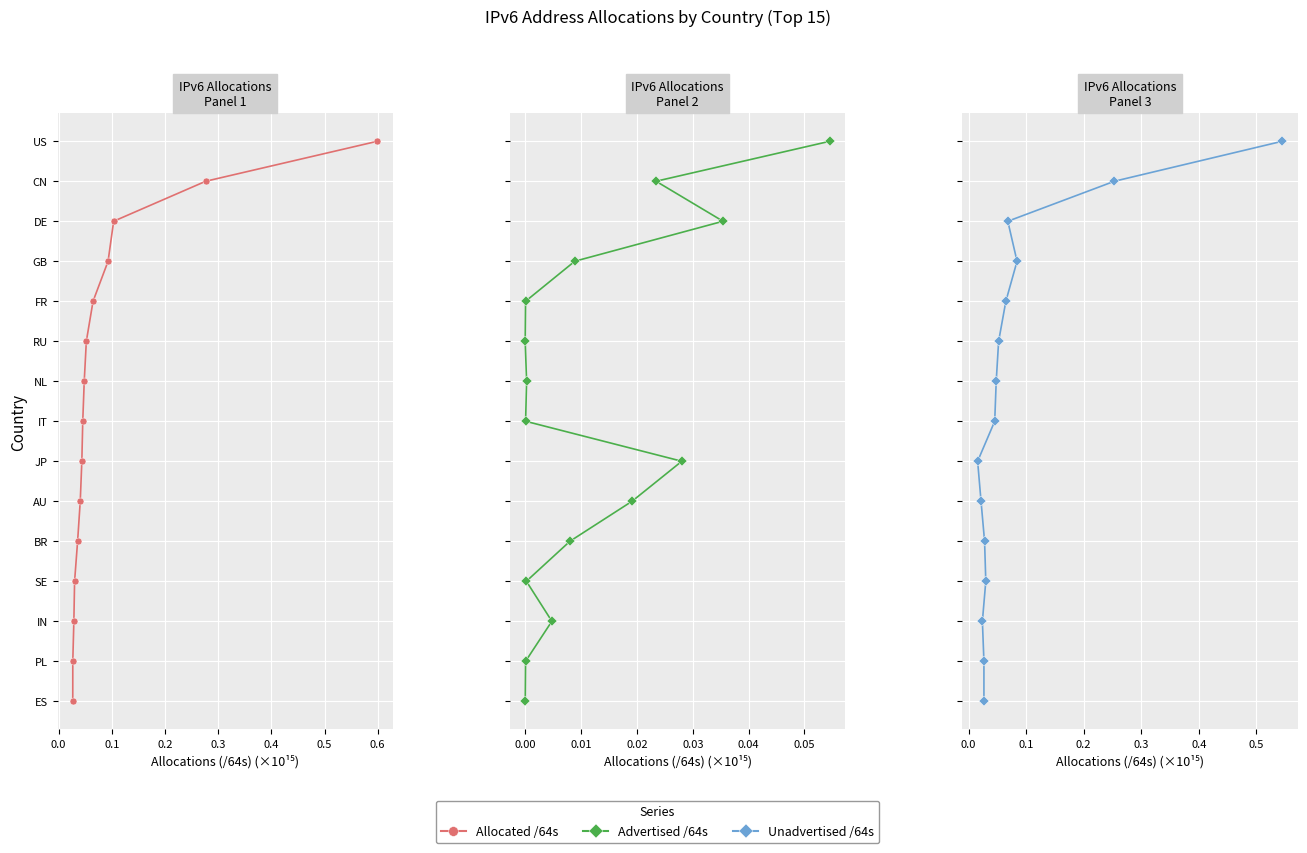

Is it true that Unadvertised /64s equals 2 at 0.3?

False